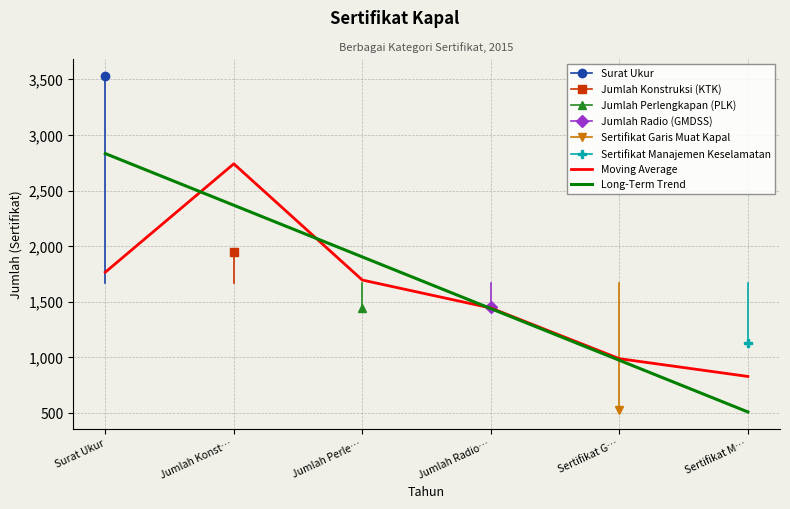

In Moving Average, how many points are higher than both neighbors (excluding endpoints)?

1